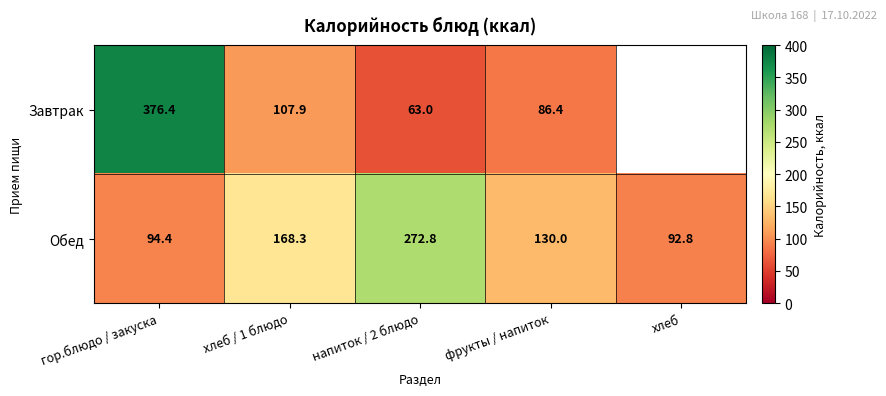

What is the spread (max minus min) of values at напиток / 2 блюдо?

209.8